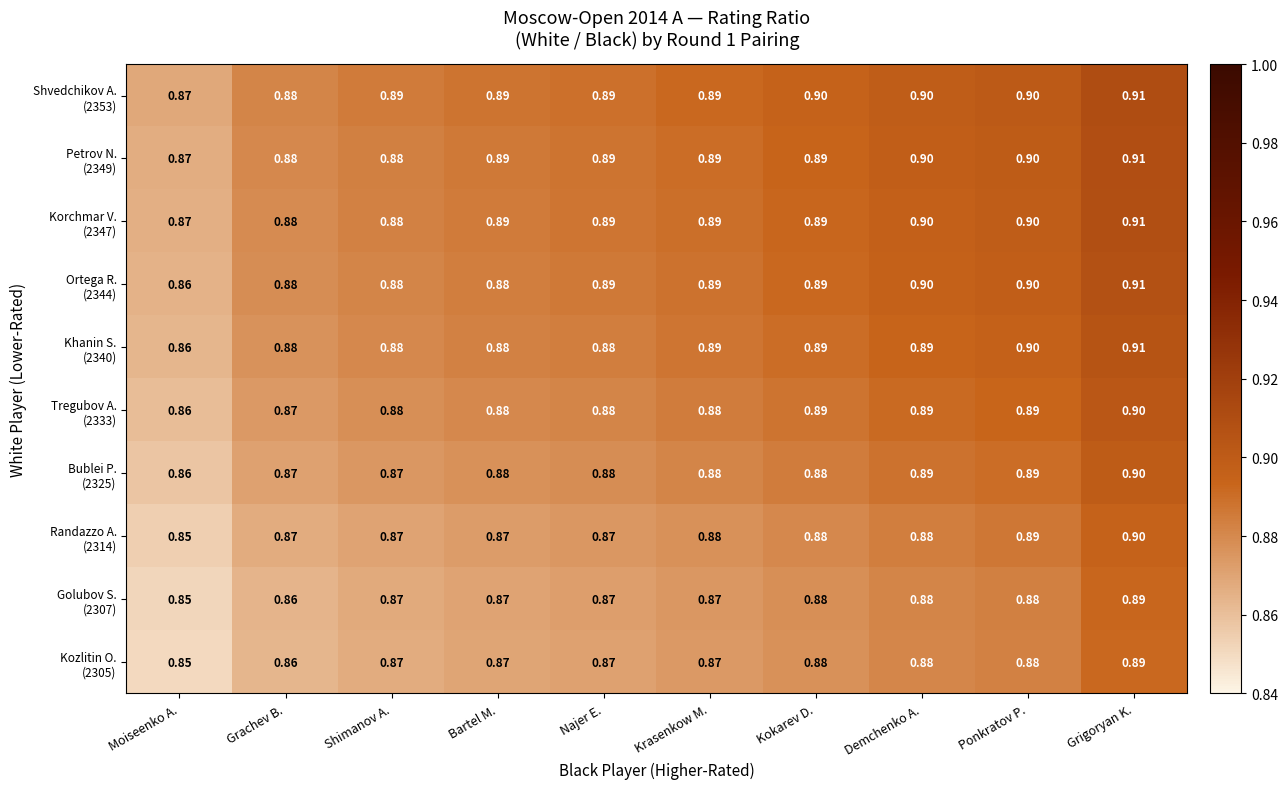

Which label corresponds to the smallest value in the chart?

Moiseenko A.